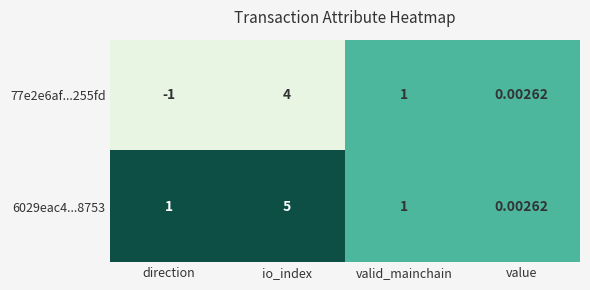

Rank the series by their average value, from highest to lowest.

6029eac4...8753, 77e2e6af...255fd